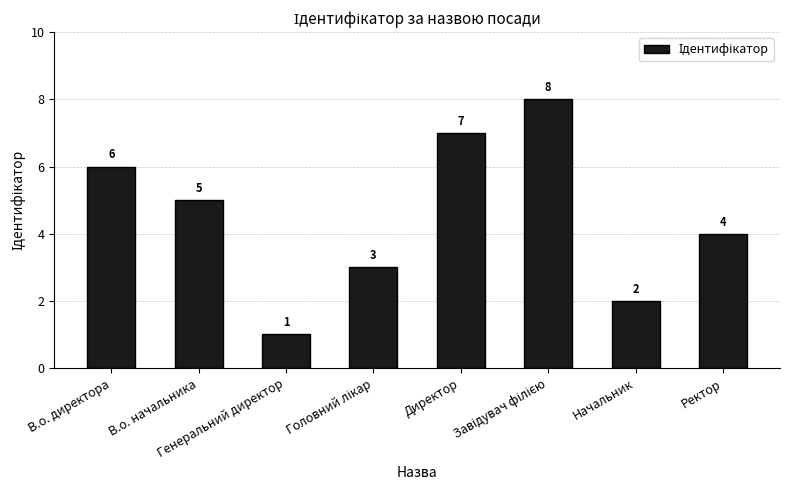

What is the value of the 3rd bar from the left?

1